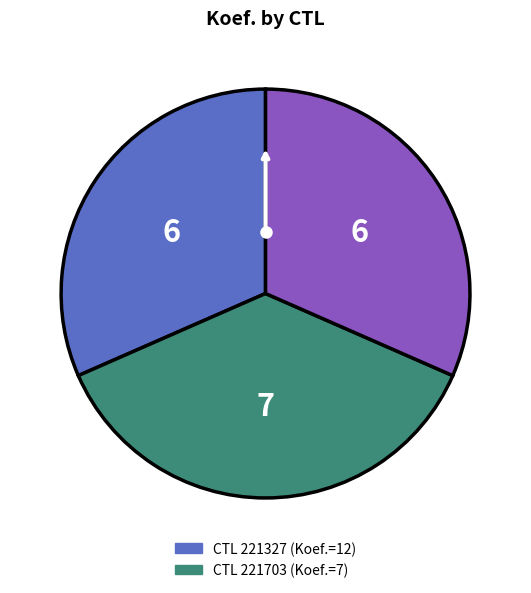

How many slices are in this pie chart?

3